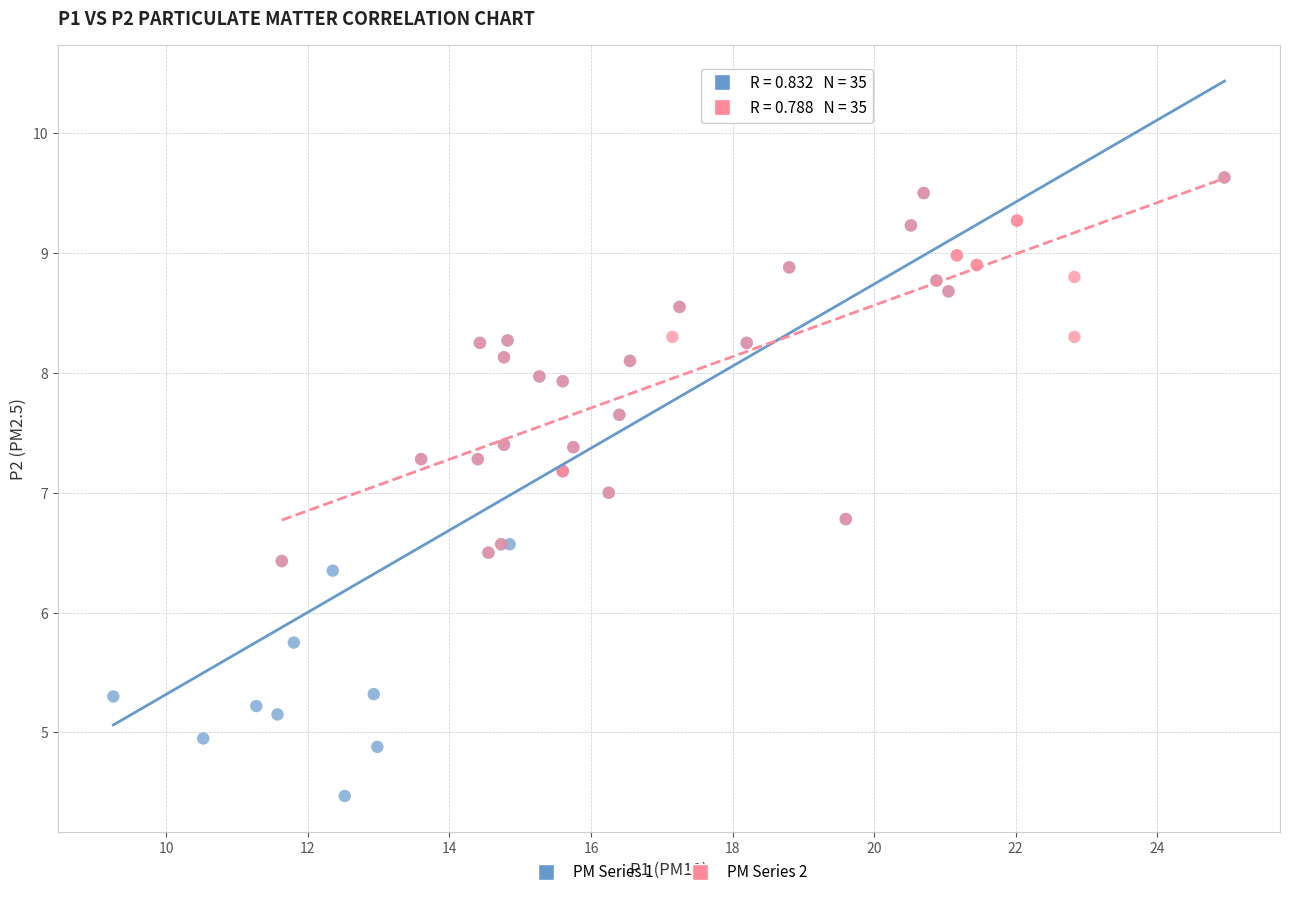

Which series has the largest Y range (max minus min)?

PM Series 1